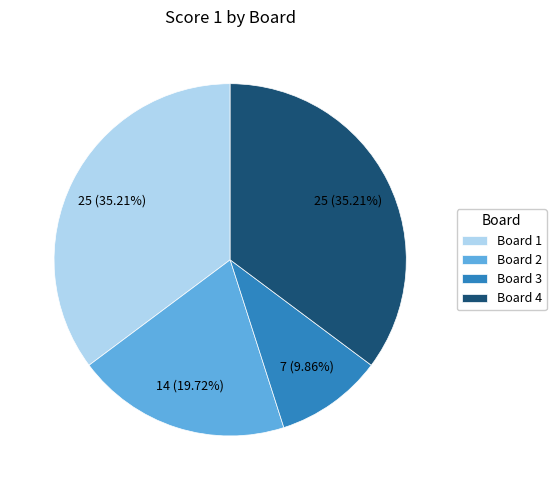

Between Board 4 and Board 2, which is larger?

Board 4